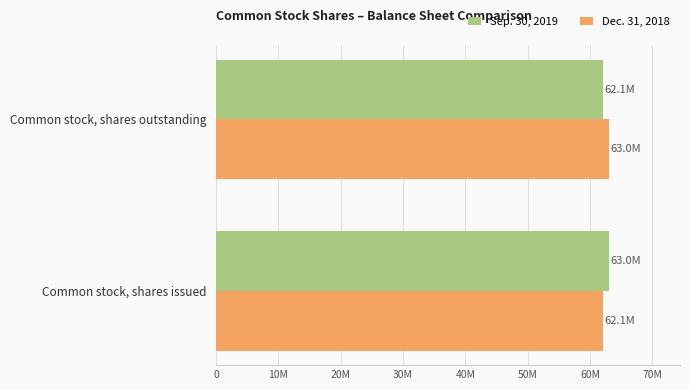

What are all the series names shown in the legend?

Sep. 30, 2019, Dec. 31, 2018